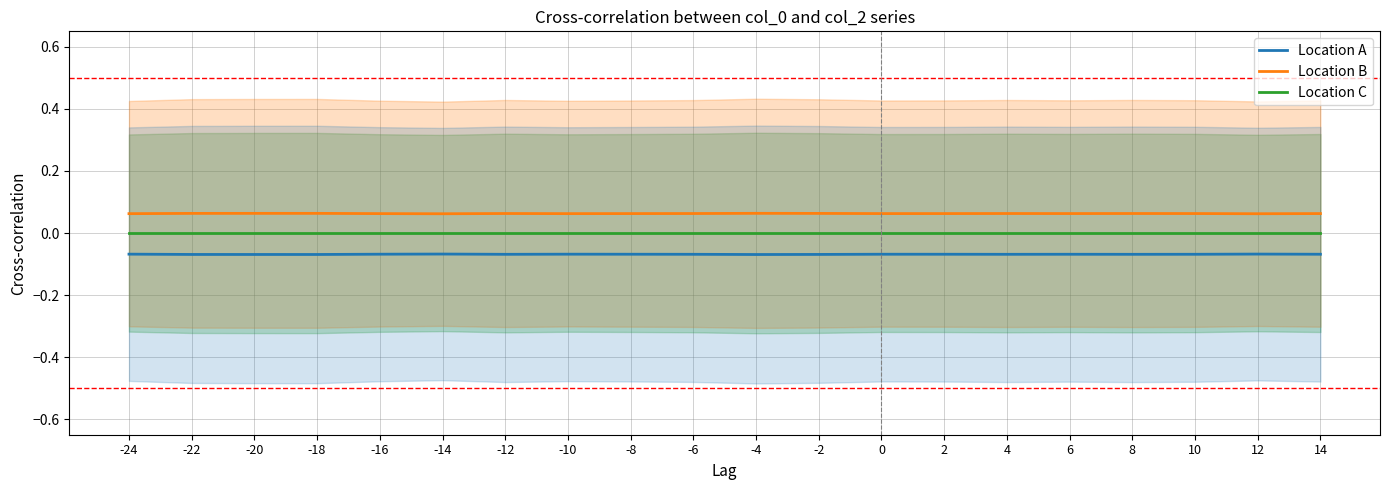

True or false: Location C has more than 2 points higher than both neighbors.

False